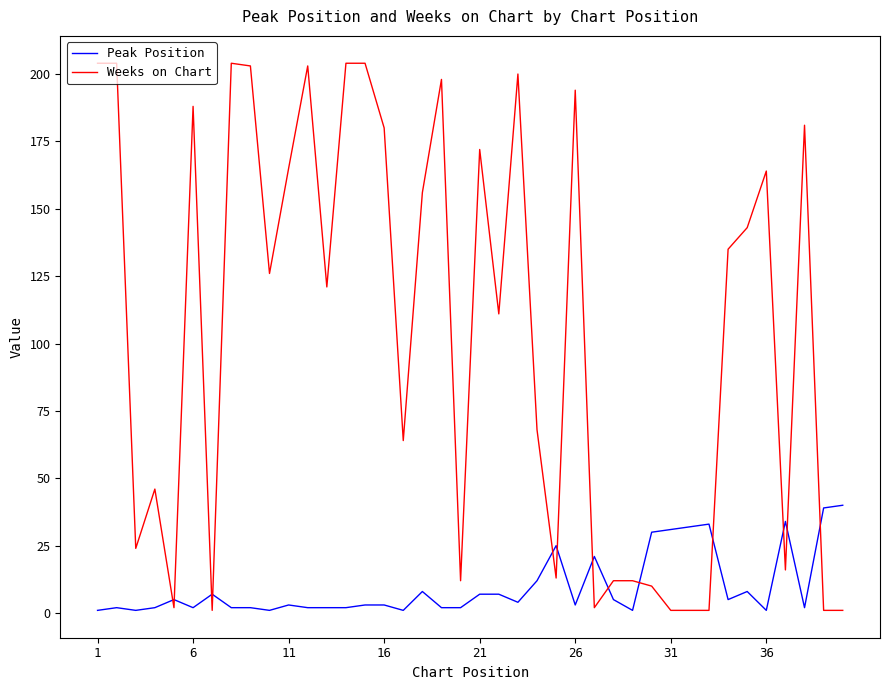

Reading left to right, extract all data points from this chart.

Peak Position: 1	2	1	2	5	2	7	2	2	1	3	2	2	2	3	3	1	8	2	2	7	7	4	12	25	3	21	5	1	30	31	32	33	5	8	1	34	2	39	40
Weeks on Chart: 204	204	24	46	2	188	1	204	203	126	165	203	121	204	204	180	64	156	198	12	172	111	200	68	13	194	2	12	12	10	1	1	1	135	143	164	16	181	1	1